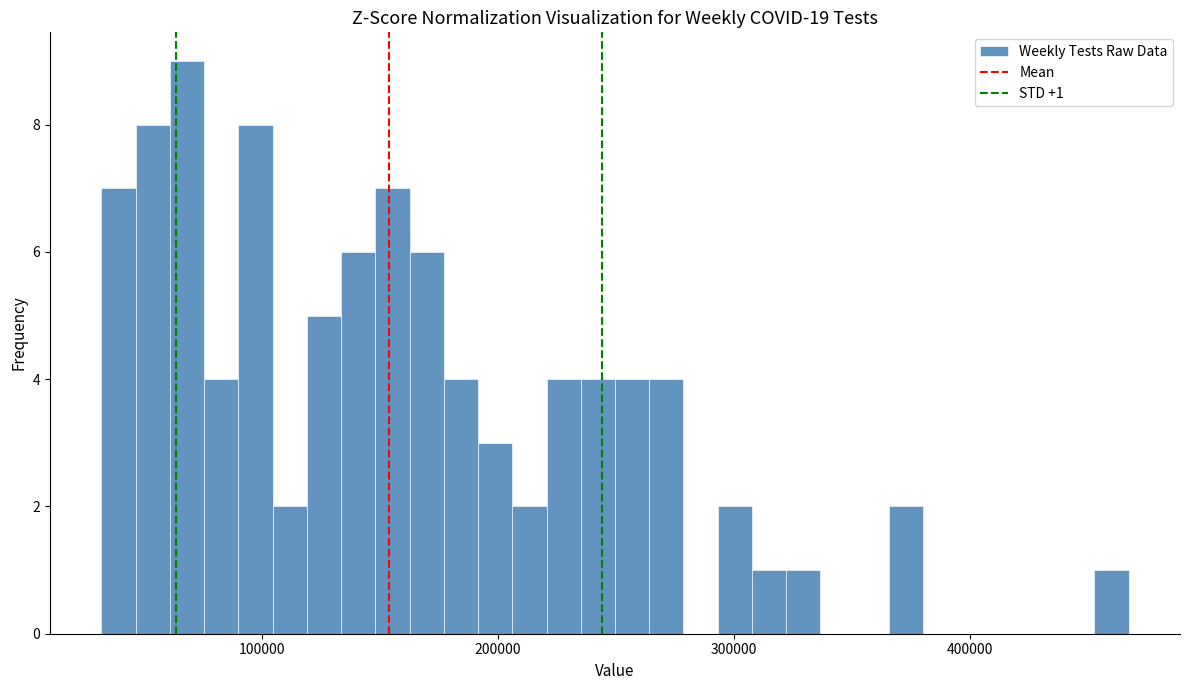

Around what value on the x-axis is the tallest bar? Give the approximate position of its centre, as read against the axis.

70000